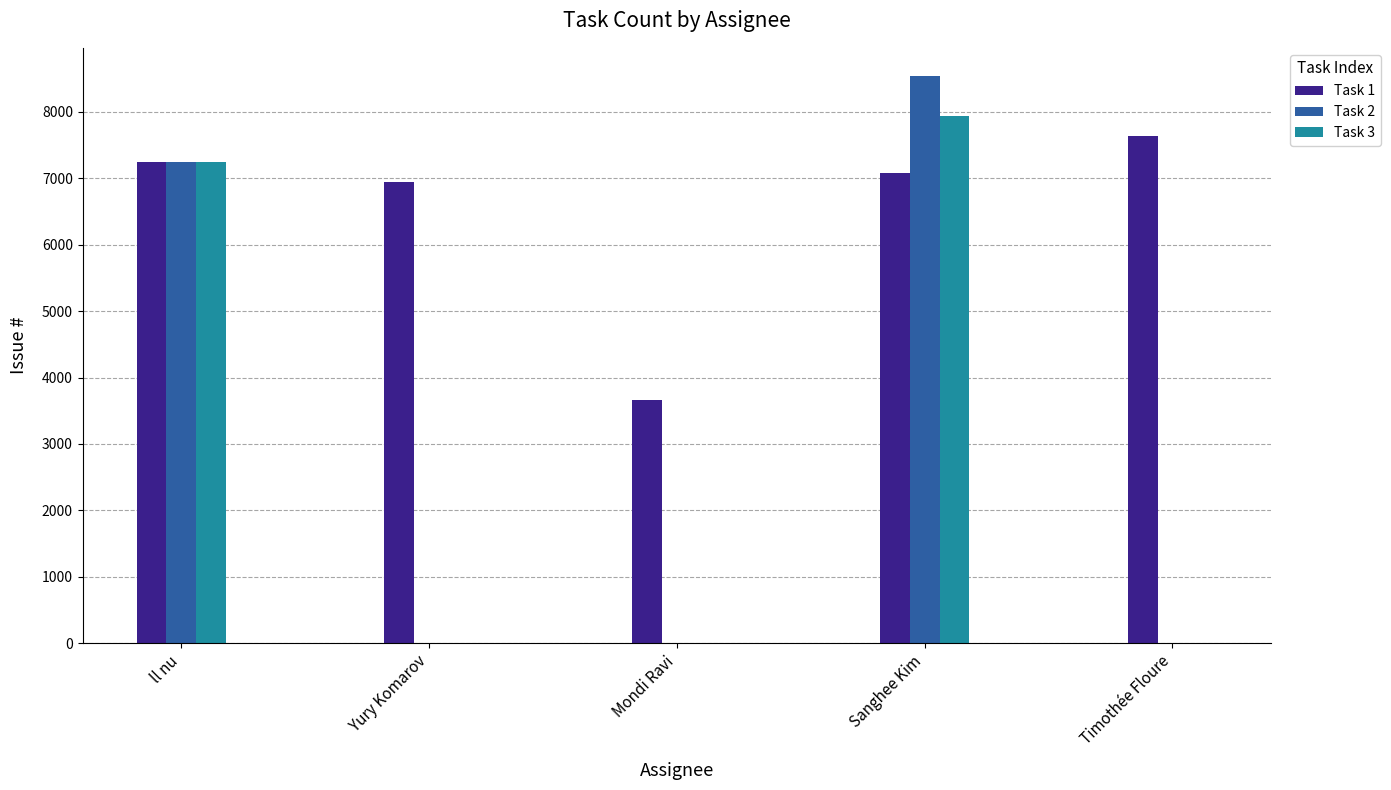

What is the greatest value displayed?

8536